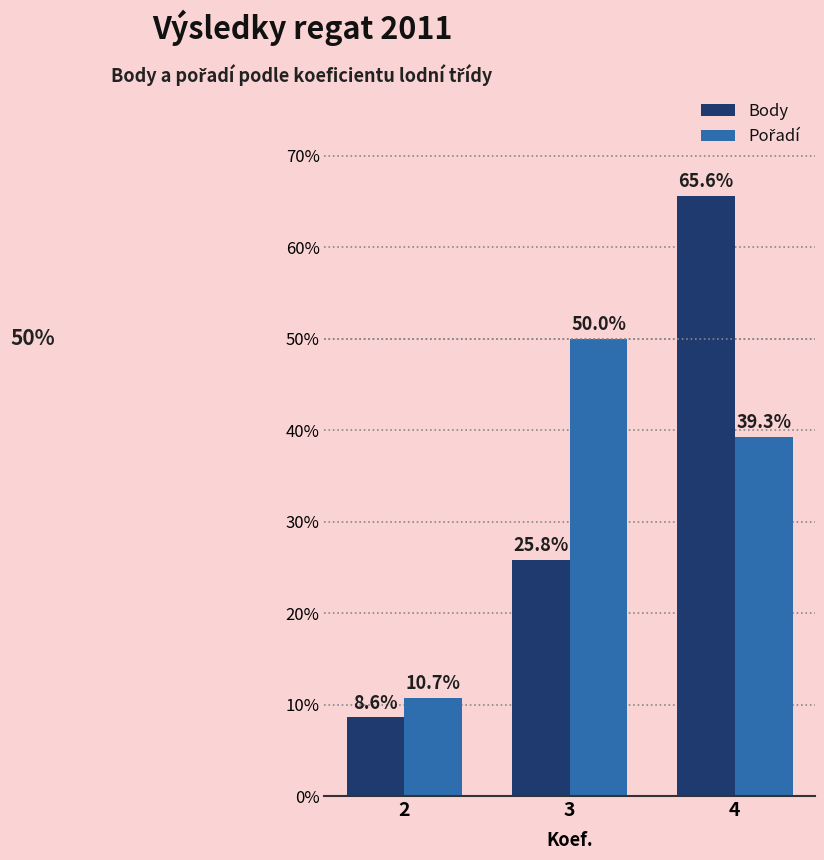

Read the Body value at 4.

65.6